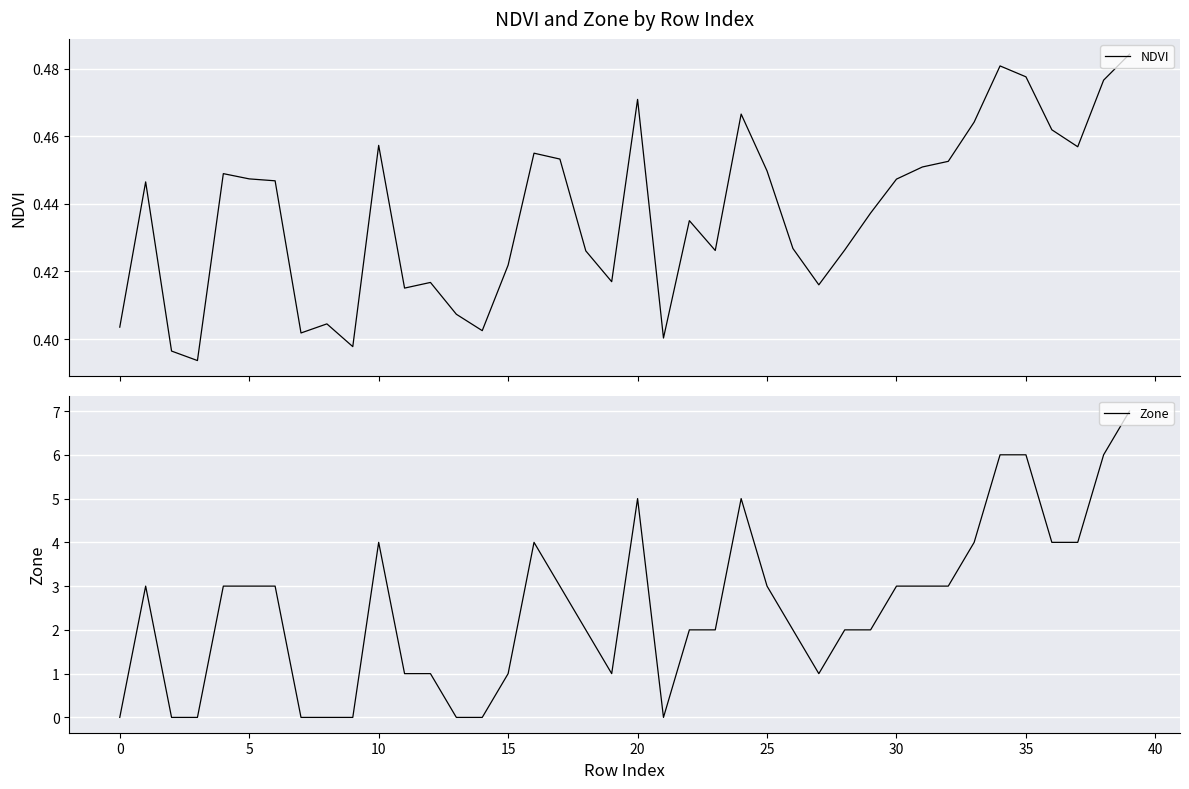

List the series in order of their overall mean, lowest first.

NDVI, Zone